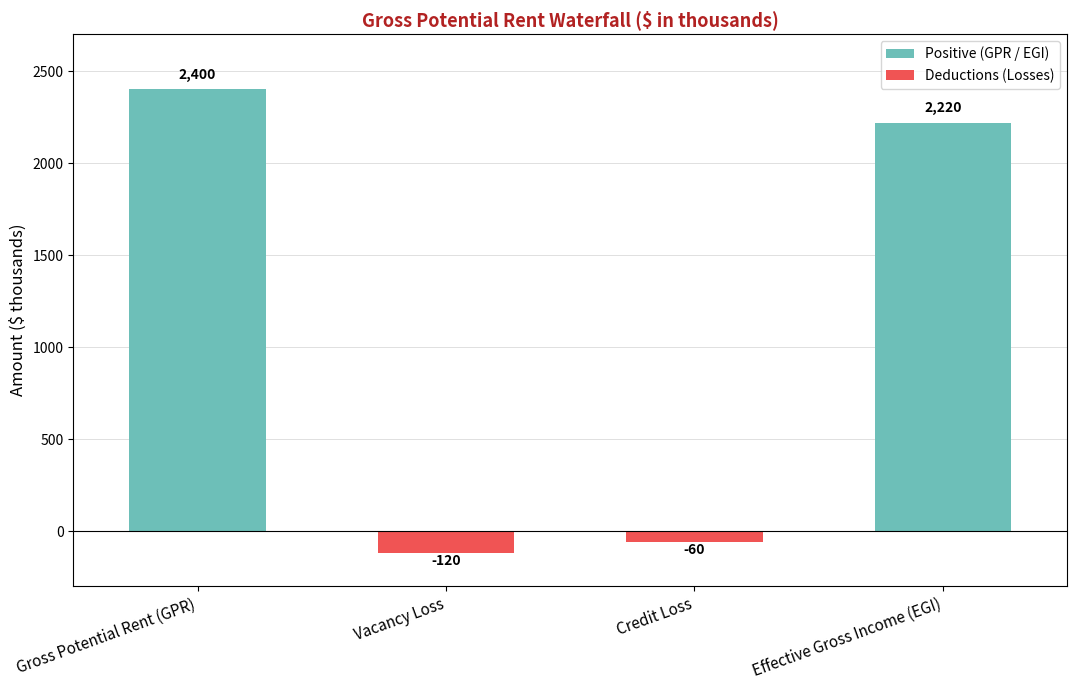

Which label corresponds to the smallest value in the chart?

Vacancy Loss